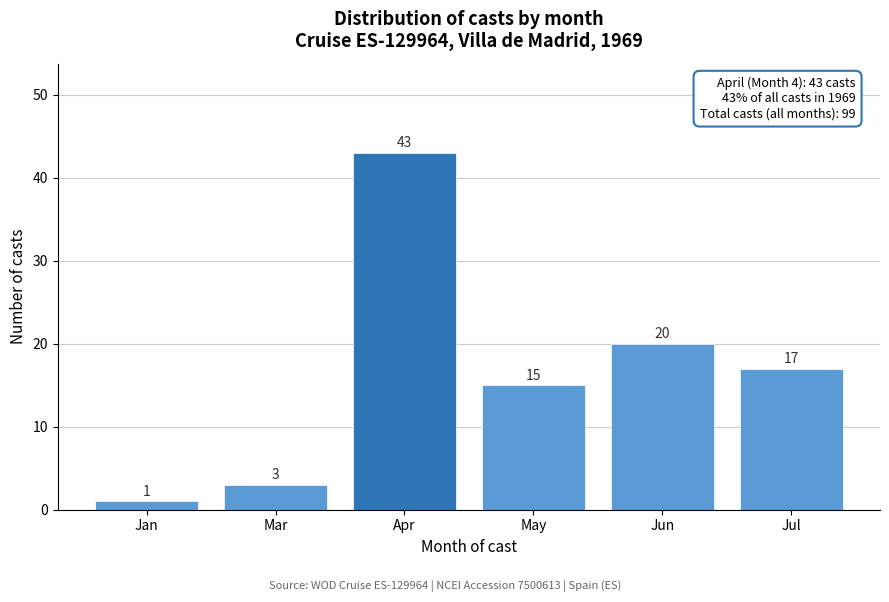

Reading right to left, extract all data points from this chart.

17	20	15	43	3	1